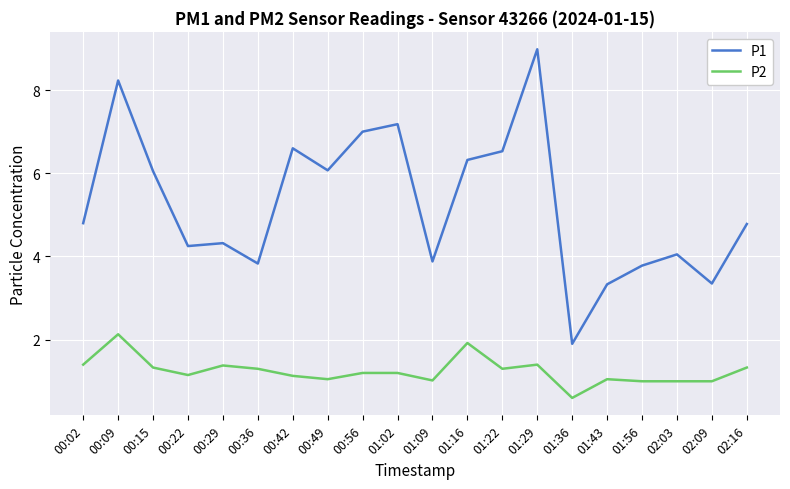

Which series changed the most between 00:42 and 02:09?

P1